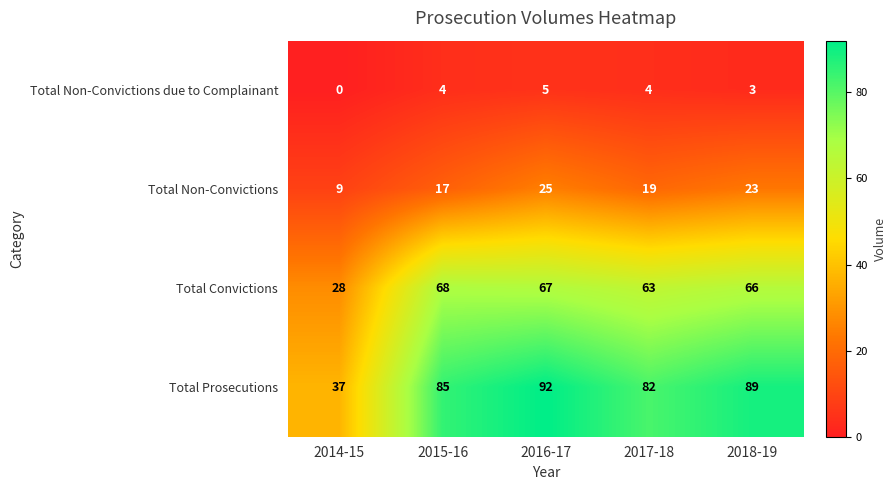

How many Total Non-Convictions due to Complainant values are between 3 and 4?

3